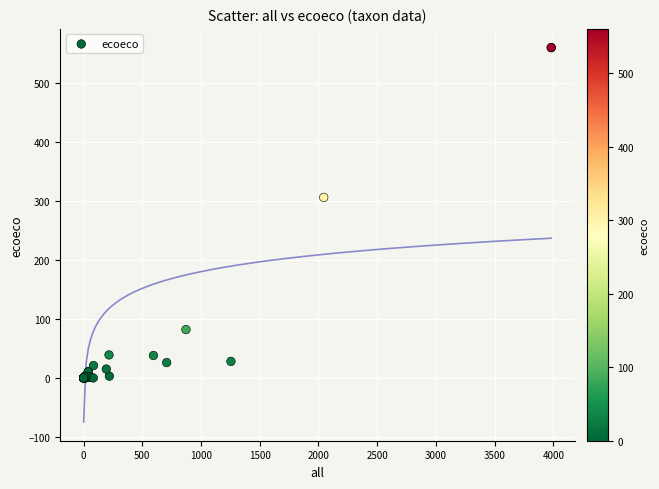

What Y value in the scatter plot is closest to 280?

306